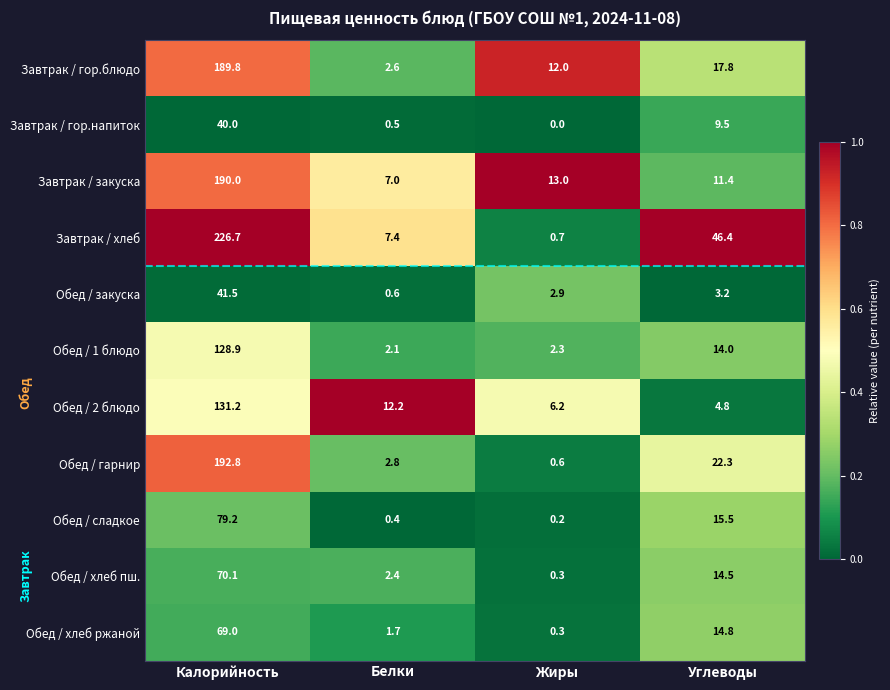

What is the maximum value shown in the chart?

226.7